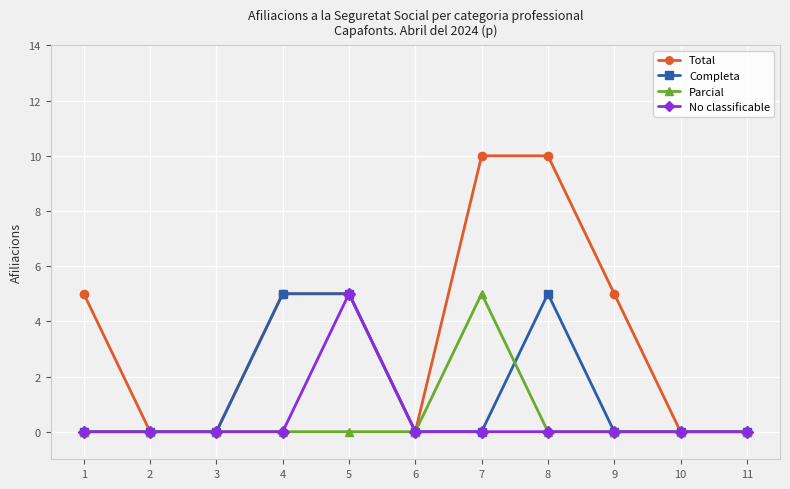

What is the greatest value displayed?

10